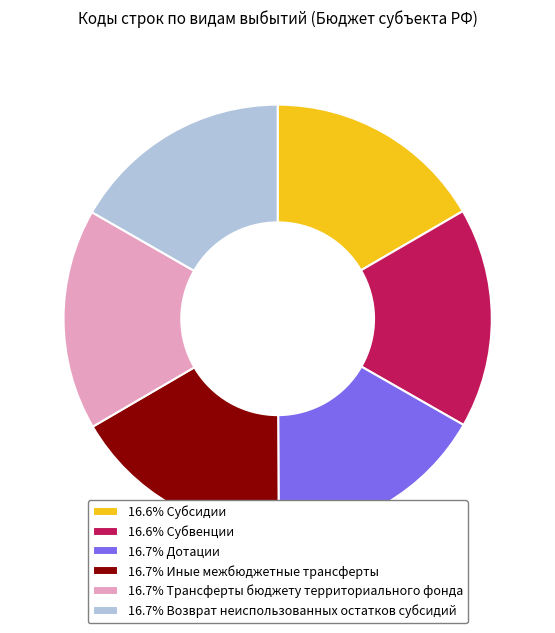

Is the sum of 16.7% Возврат неиспользованных остатков субсидий and 16.6% Субсидии greater than half?

No